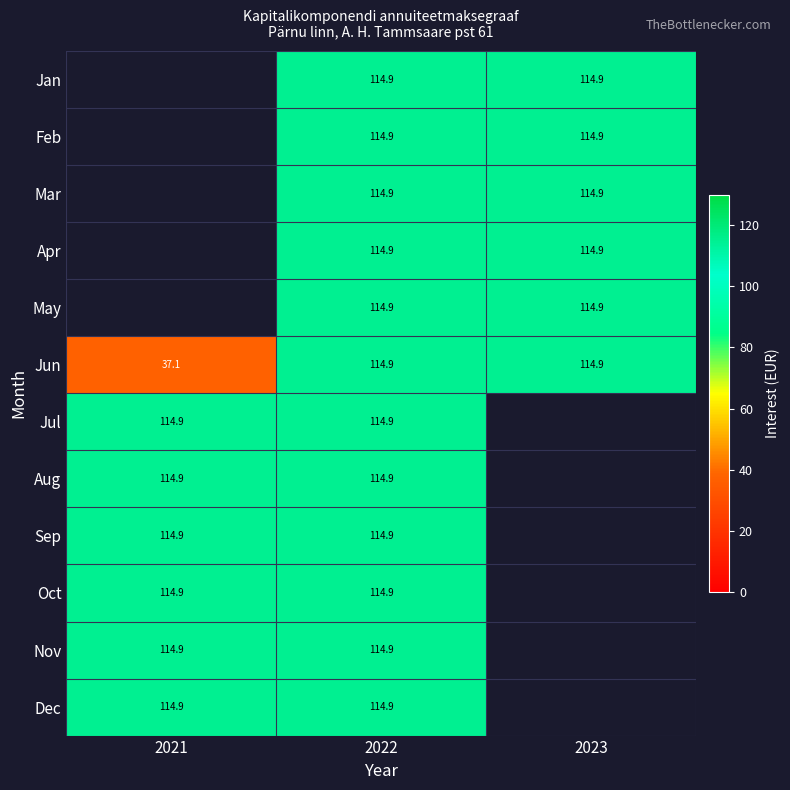

Read the Jun value at 2023.

114.9